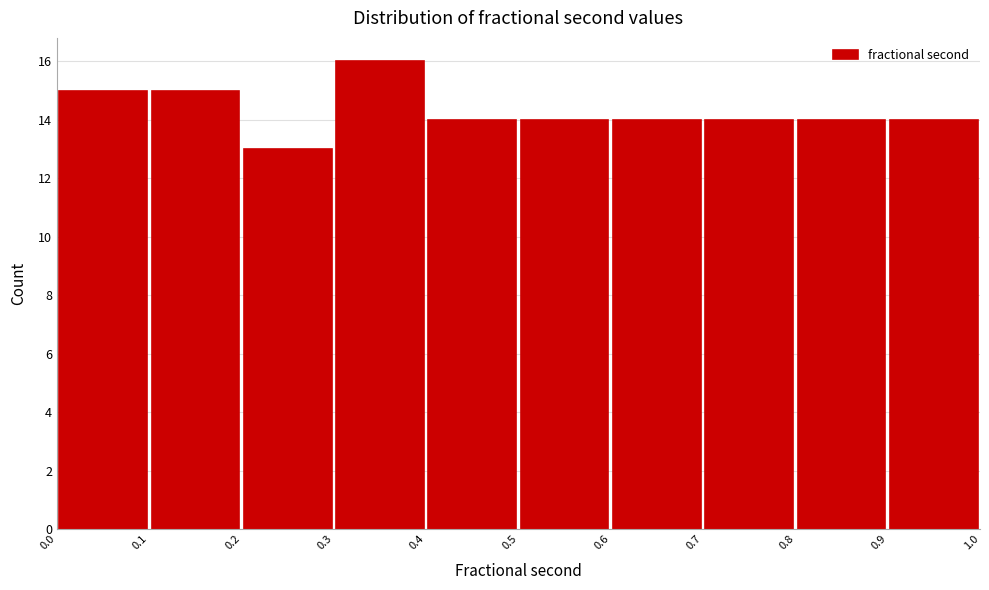

Reading left to right, list every bar in this chart as the range it spans on the x-axis followed by its height. The values are not printed on the chart, so give them approximately, as read against the axis.

0.0 to 0.1: 15
0.1 to 0.2: 15
0.2 to 0.3: 13
0.3 to 0.4: 16
0.4 to 0.5: 14
0.5 to 0.6: 14
0.6 to 0.7: 14
0.7 to 0.8: 14
0.8 to 0.9: 14
0.9 to 1.0: 14